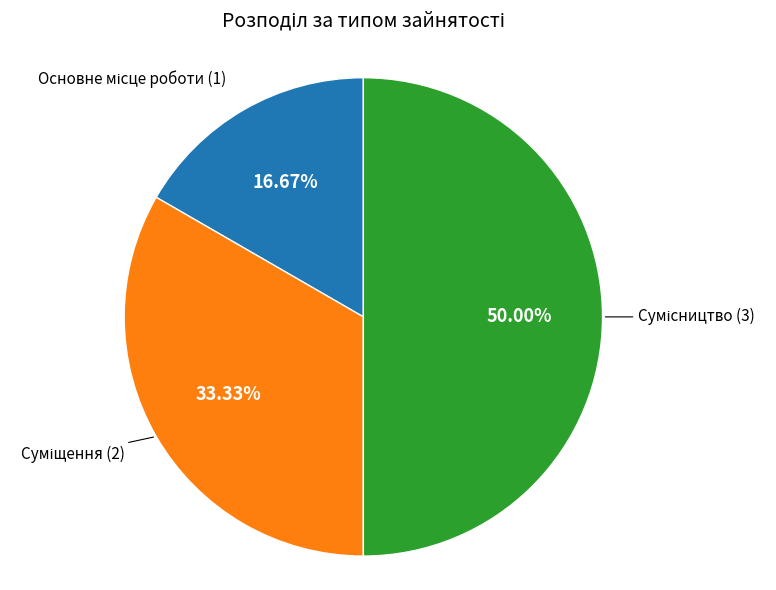

How many segments does this pie chart have?

3